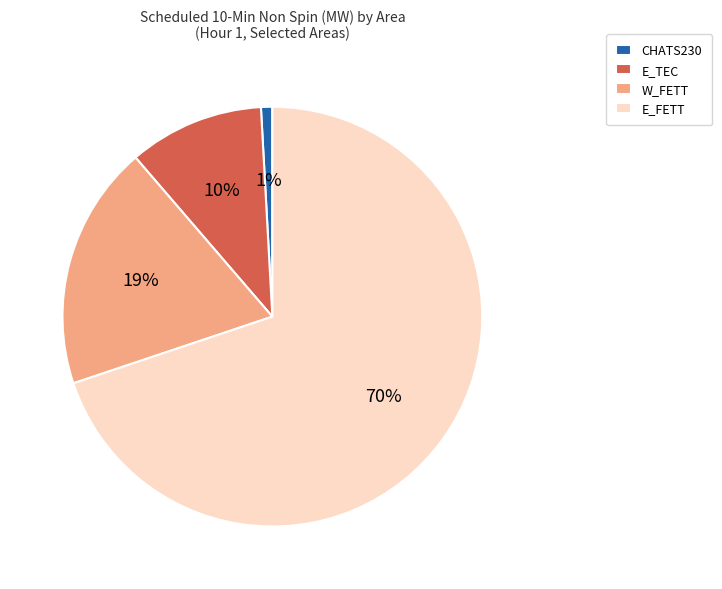

True or false: E_FETT accounts for 70% of the total.

True